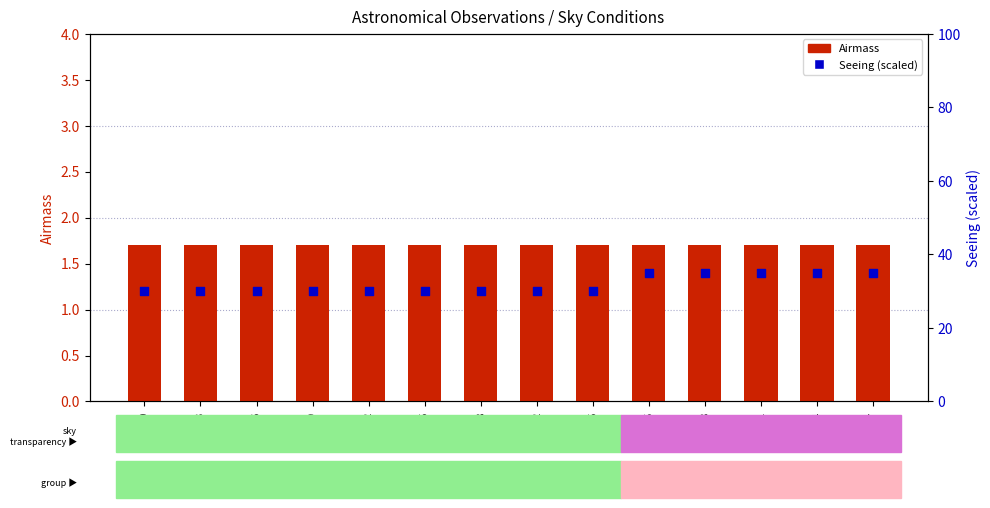

Which series reaches the minimum Y coordinate?

Airmass